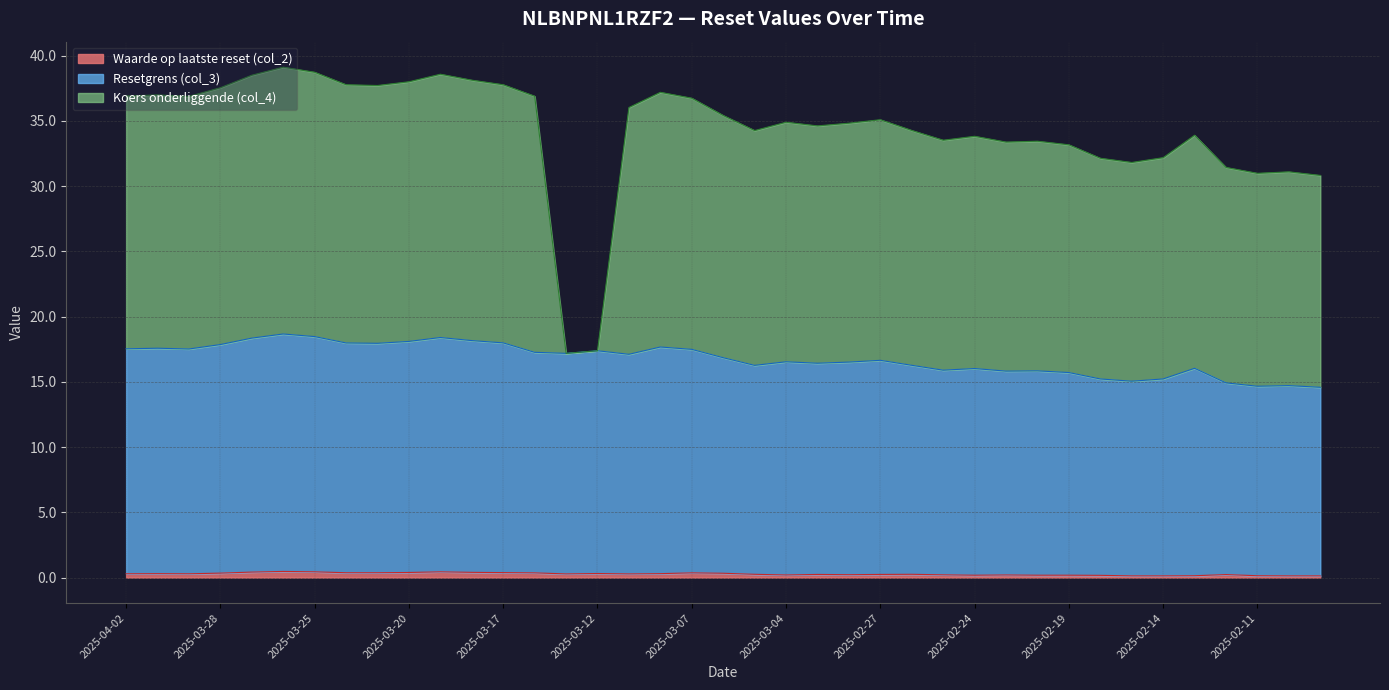

The Waarde op laatste reset (col_2) series shows 0.1 at 2025-02-14. True or false?

True